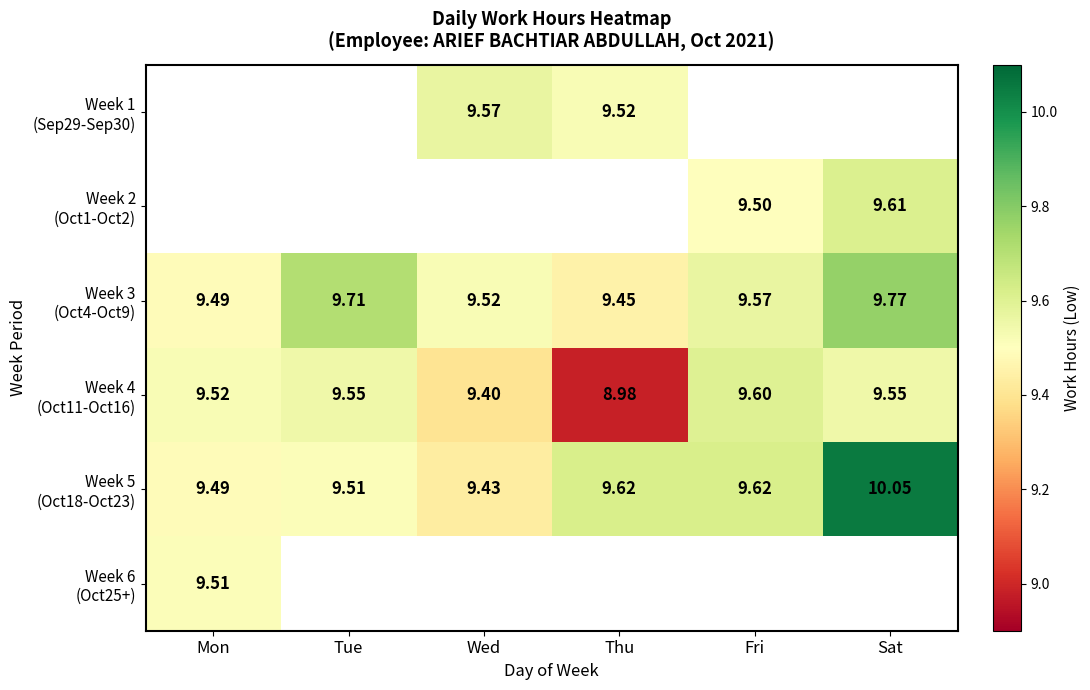

True or false: Week 3 (Oct4-Oct9) has a value of 4.0 at Mon.

False